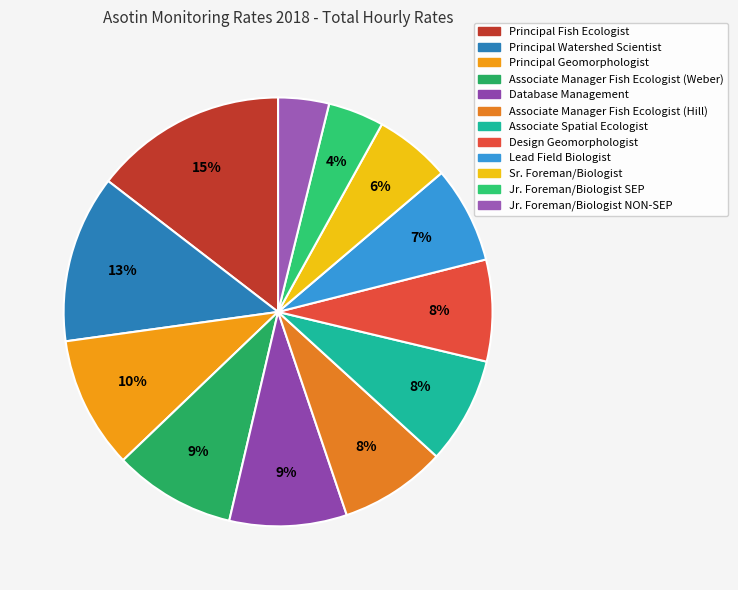

How many slices are in this pie chart?

12